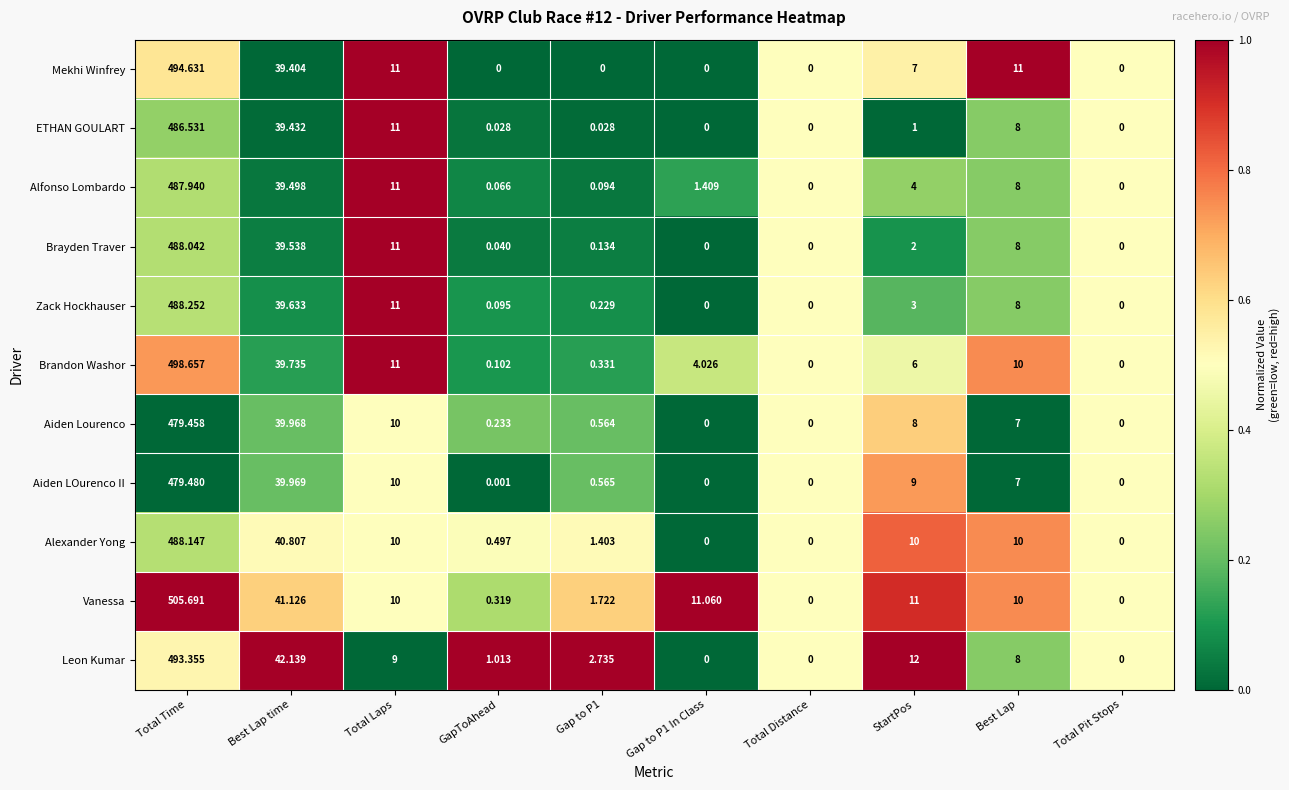

Which label corresponds to the largest value in the chart?

Total Time